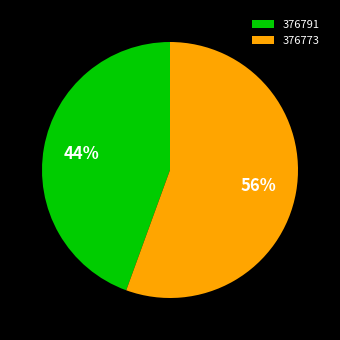

What is the ratio of the value at 376791 to the value at 376773?

0.8